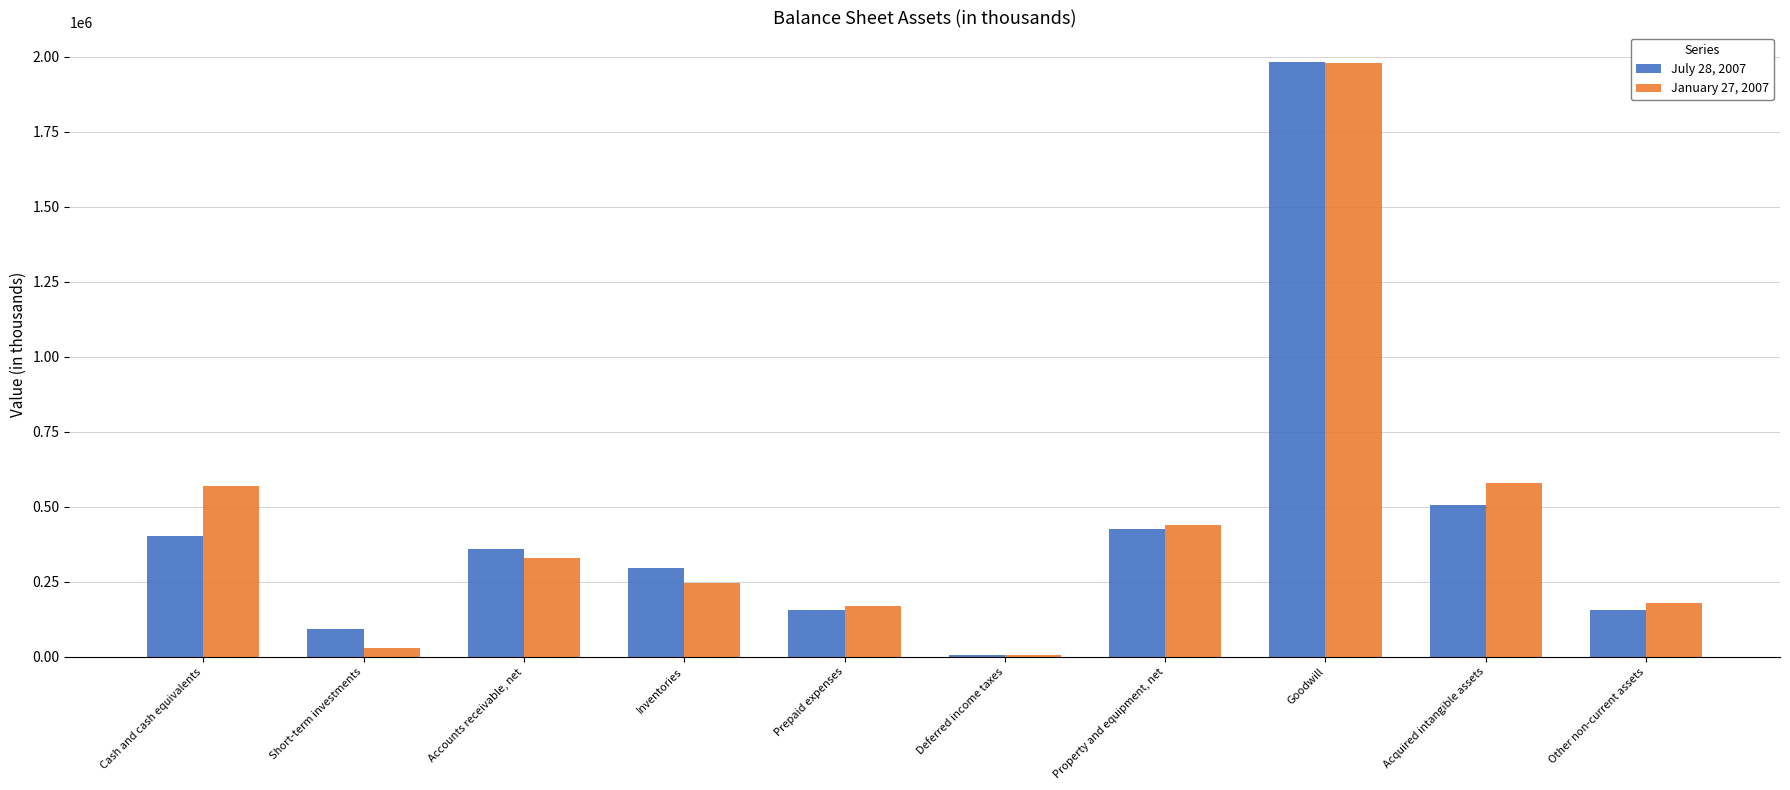

Between Accounts receivable, net and Prepaid expenses, which series saw the biggest shift?

July 28, 2007